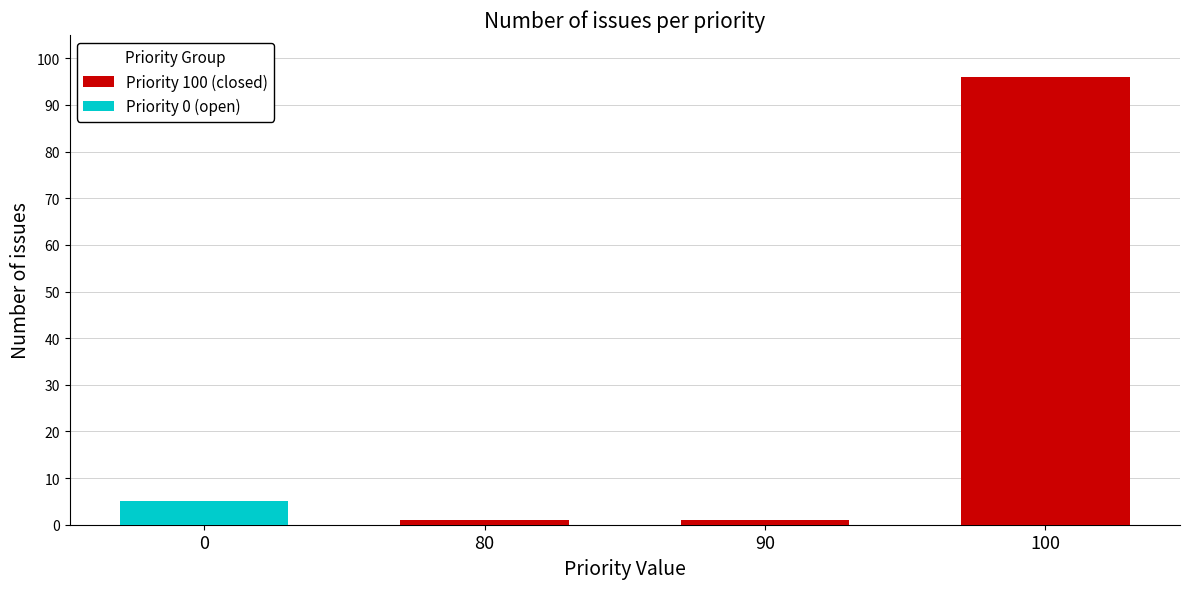

True or false: Priority 100 (closed) has a value of 1 at 80.

True